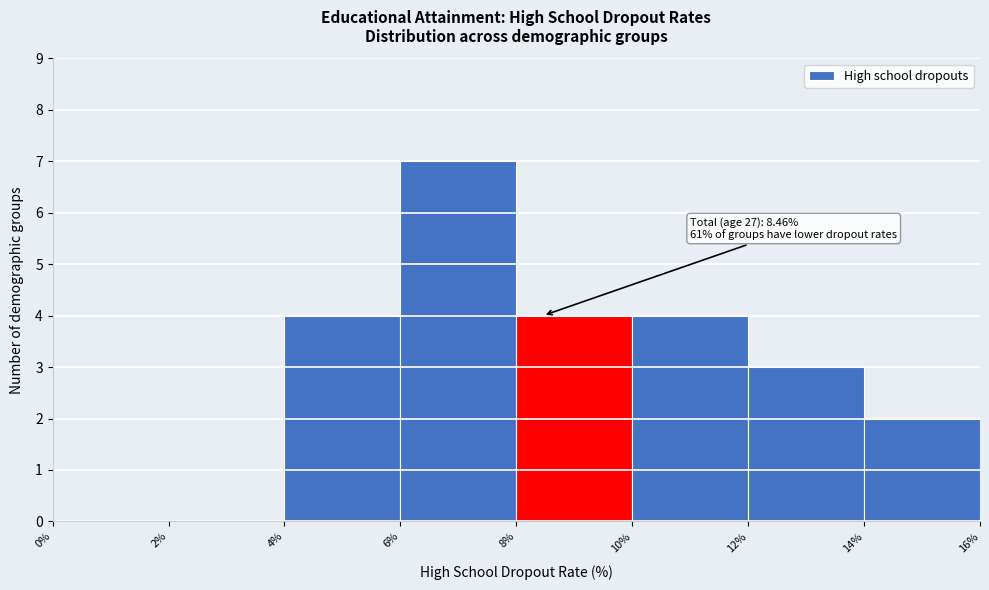

Which range on the x-axis has the tallest bar?

6% to 8%